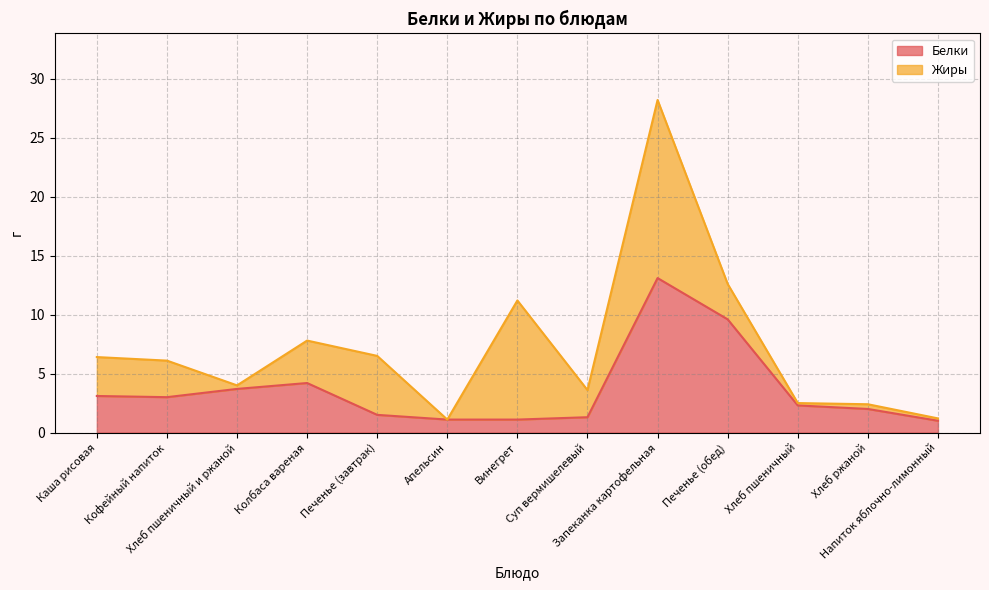

What is the label of the 5th point from the right?

Запеканка картофельная